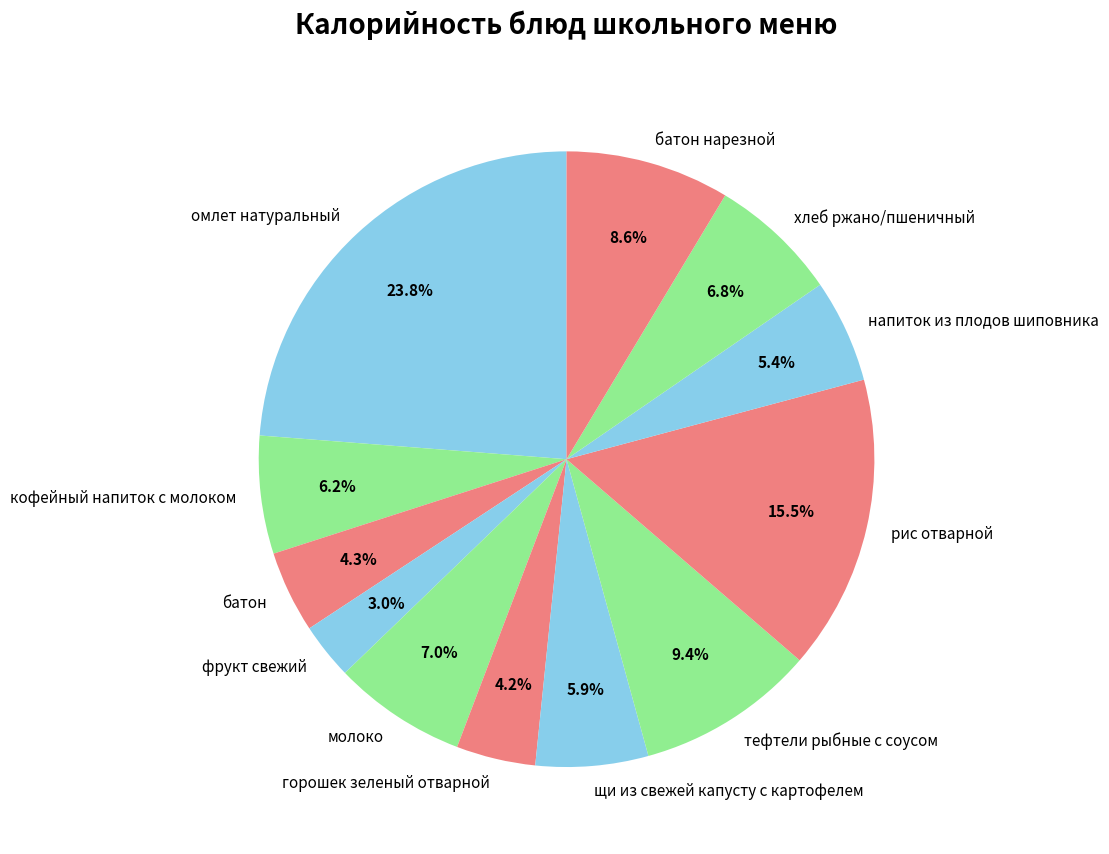

To the nearest percent, what is the difference between the горошек зеленый отварной and фрукт свежий slice percentages?

1%